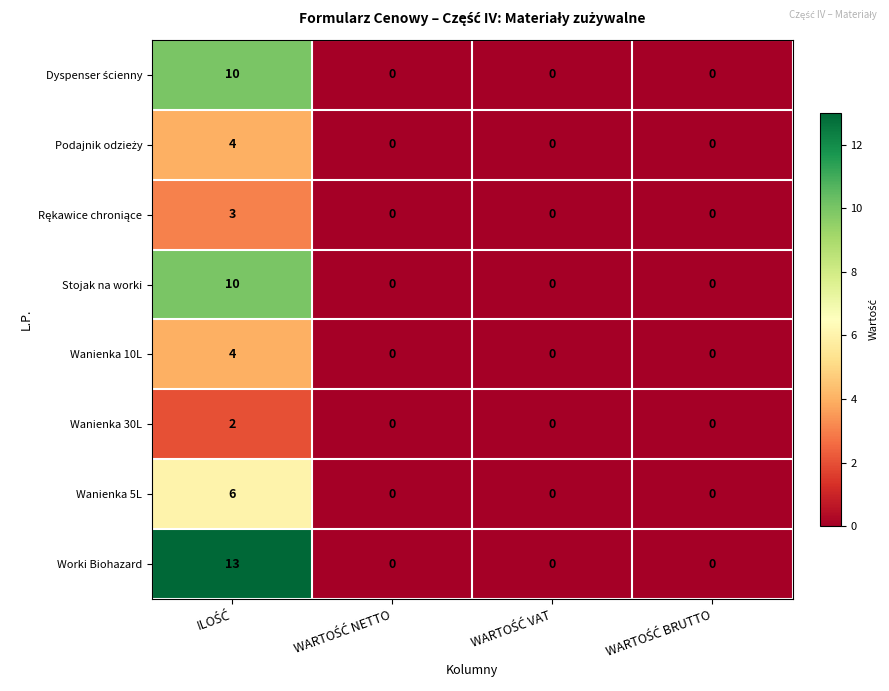

At how many categories does at least one series exceed 8?

1